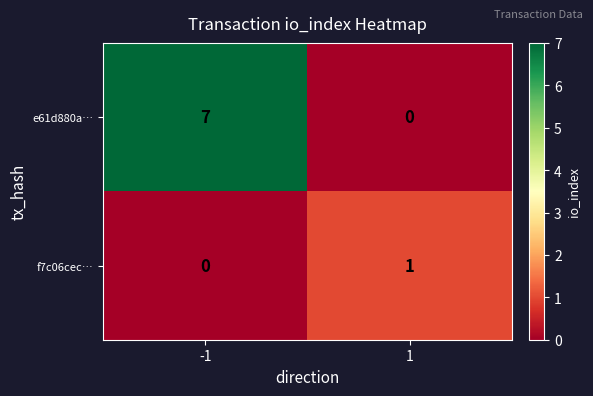

What is the difference between the maximum and minimum values in the e61d880a… series?

7